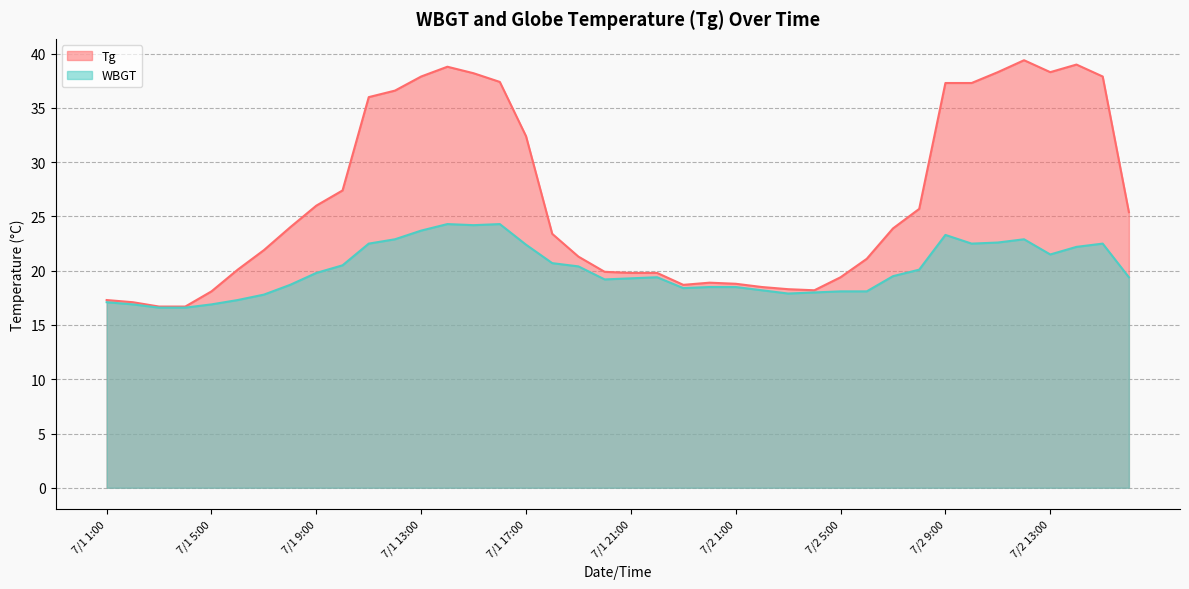

List the labels in order of WBGT value, smallest first.

7/1 3:00, 7/1 4:00, 7/1 2:00, 7/1 5:00, 7/1 1:00, 7/1 6:00, 7/1 7:00, 7/2 3:00, 7/2 4:00, 7/2 5:00, 7/2 6:00, 7/2 2:00, 7/1 23:00, 7/1 24:00, 7/2 1:00, 7/1 8:00, 7/1 20:00, 7/1 21:00, 7/1 22:00, 7/2 16:00, 7/2 7:00, 7/1 9:00, 7/2 8:00, 7/1 19:00, 7/1 10:00, 7/1 18:00, 7/2 13:00, 7/2 14:00, 7/1 17:00, 7/1 11:00, 7/2 10:00, 7/2 15:00, 7/2 11:00, 7/1 12:00, 7/2 12:00, 7/2 9:00, 7/1 13:00, 7/1 15:00, 7/1 14:00, 7/1 16:00